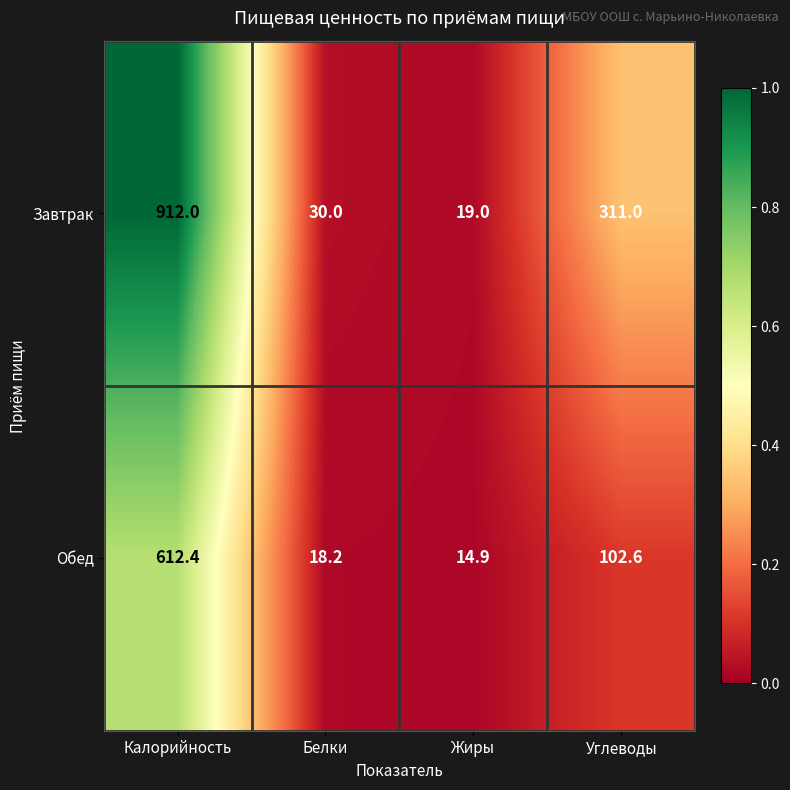

At which category is the sum across all series the highest?

Калорийность